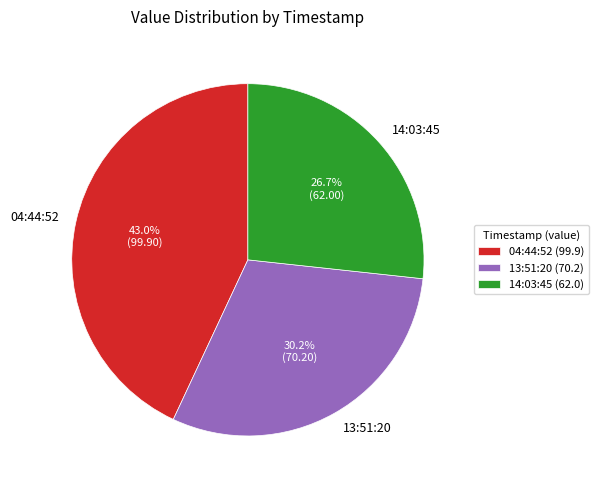

What is the ratio of the value at 14:03:45 to the value at 04:44:52?

0.6